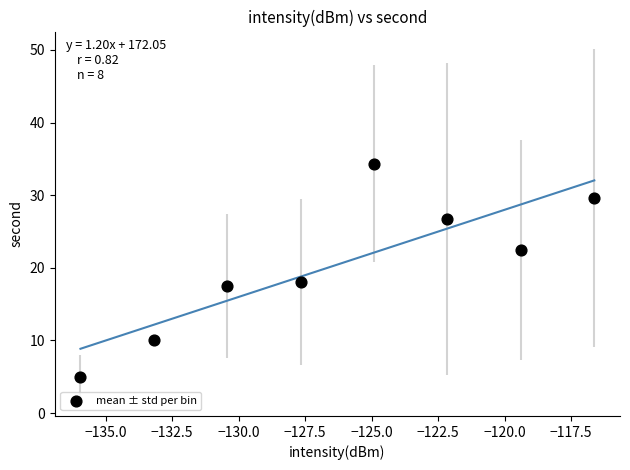

What is the range of X values (max minus min)?

19.3